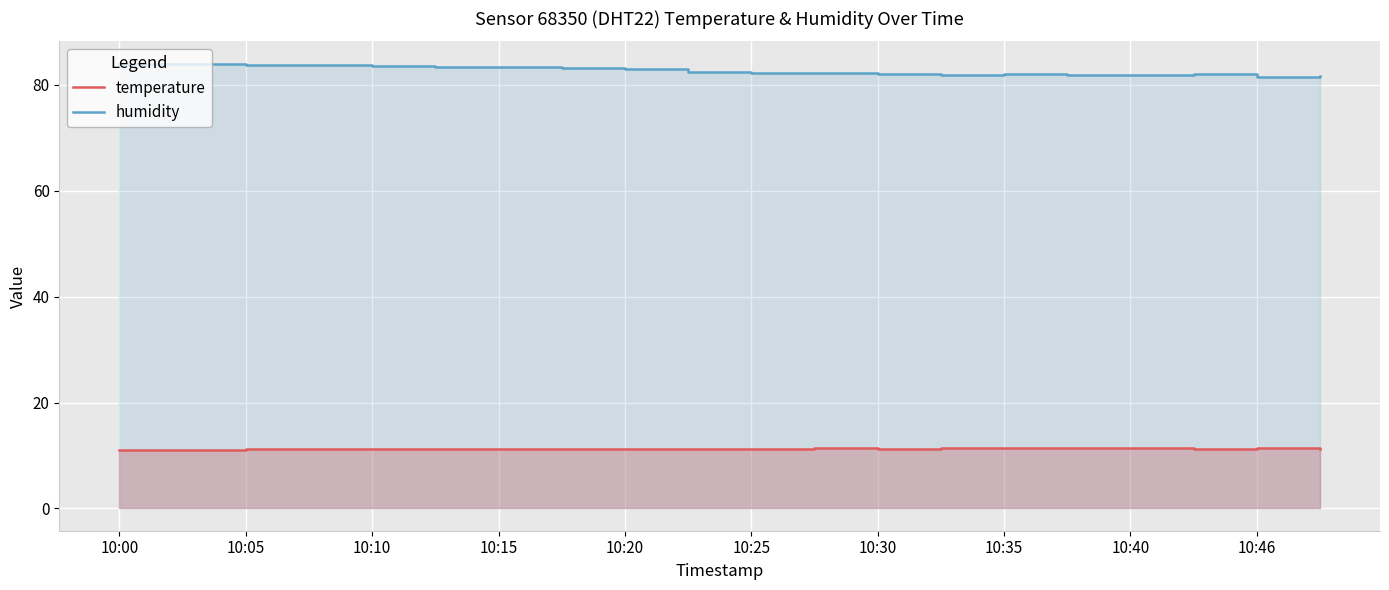

Does the chart display data point markers on the line(s)?

No